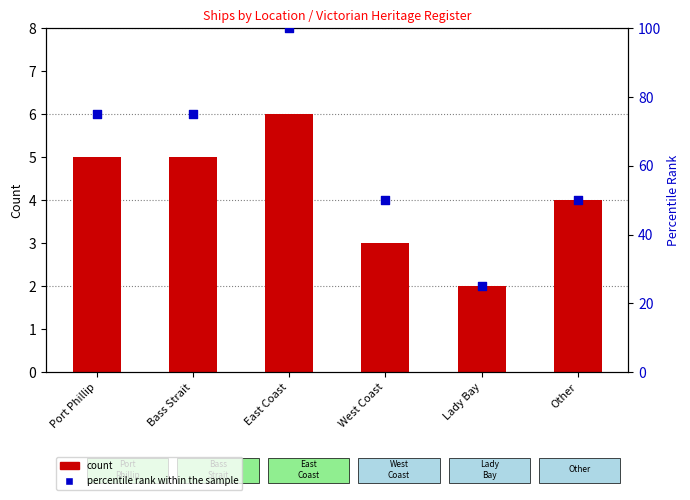

Which series has the largest total across all categories?

percentile rank within the sample